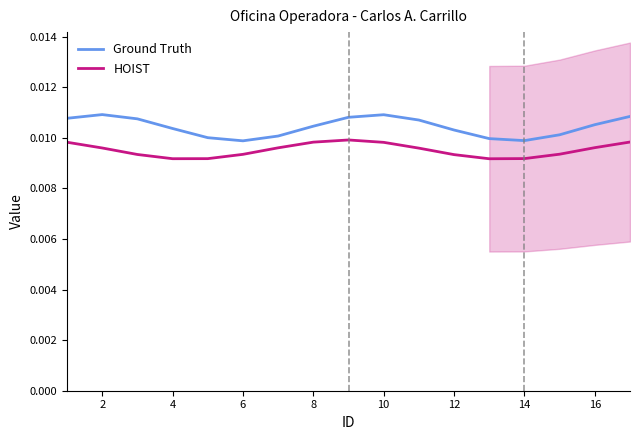

How many categories are shown in the chart?

17